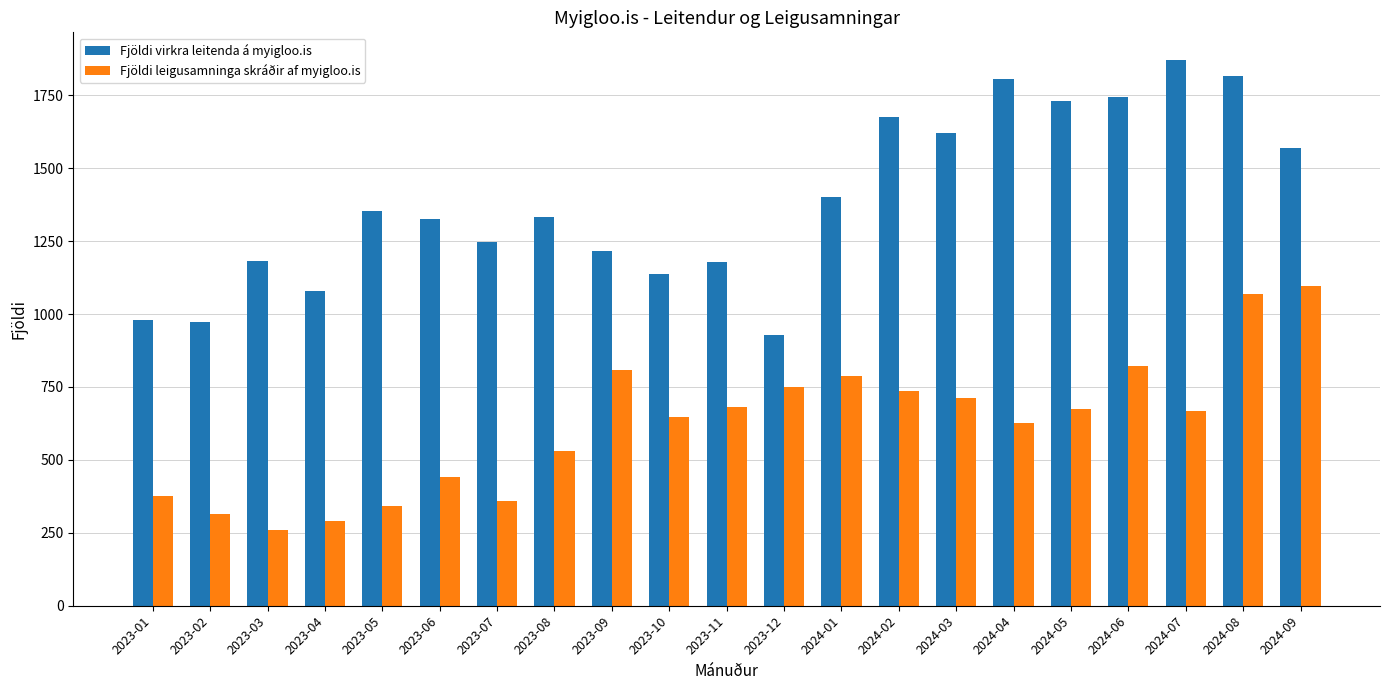

Which series has the widest spread of values?

Fjöldi virkra leitenda á myigloo.is